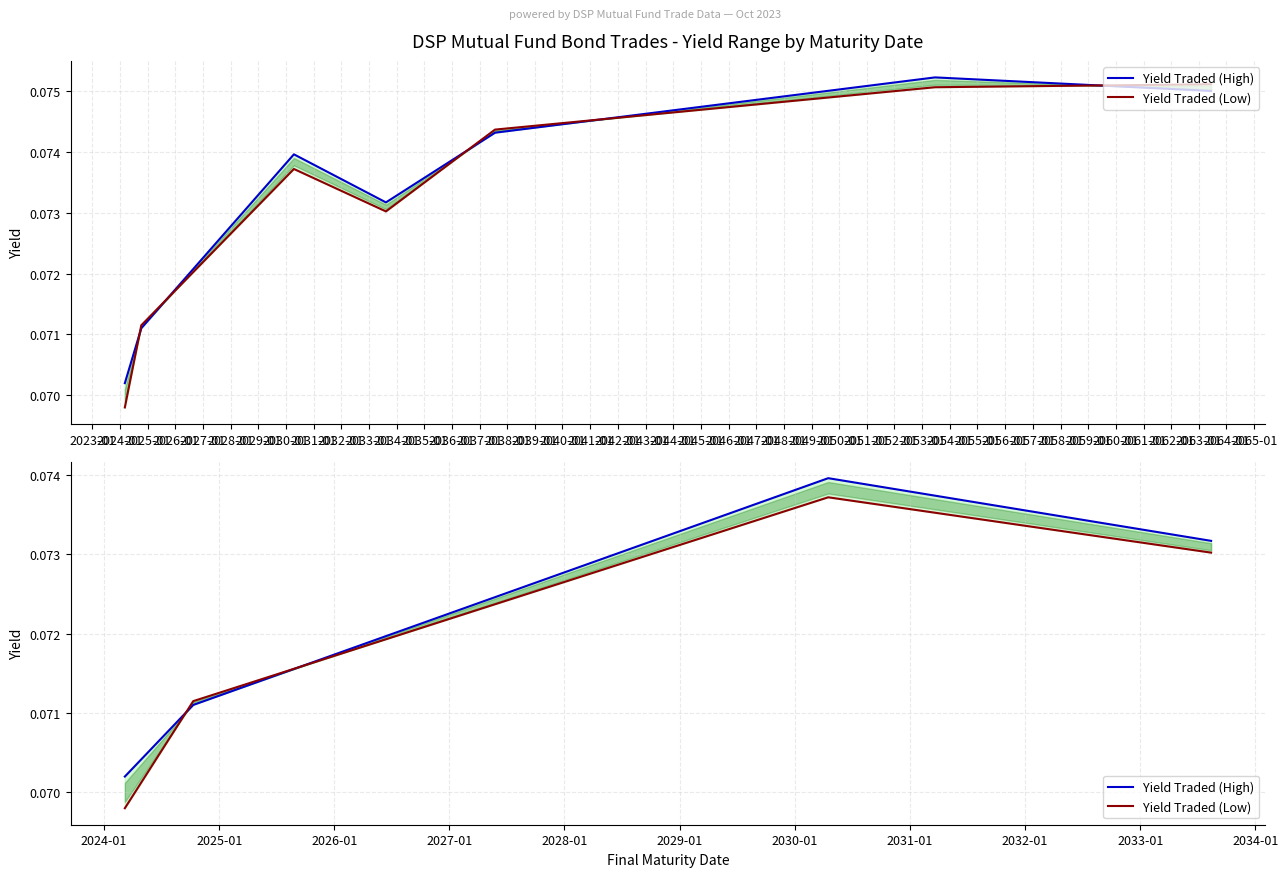

Between 2022-01 and 2024-01, which series saw the biggest shift?

Yield Traded (Low)